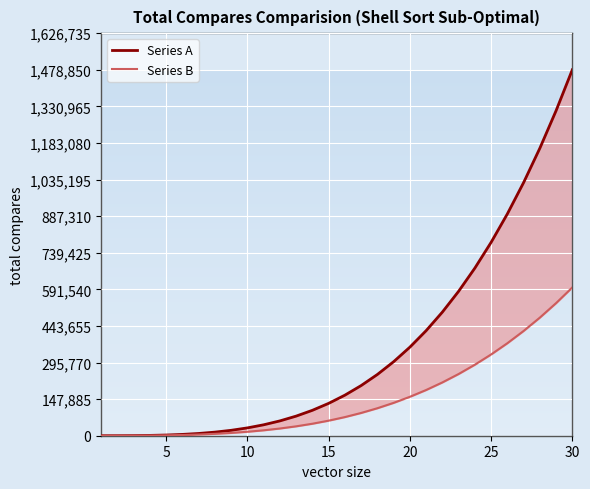

How many categories are shown in the chart?

30